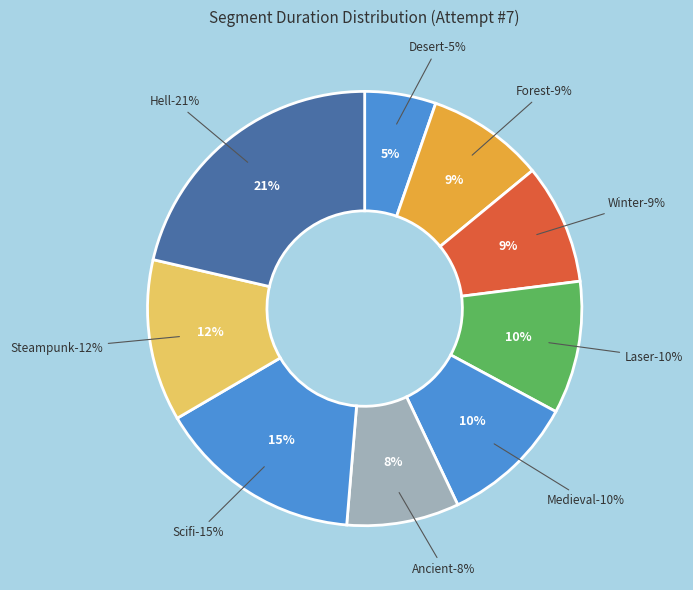

Is the sum of Steampunk and Desert greater than half?

No